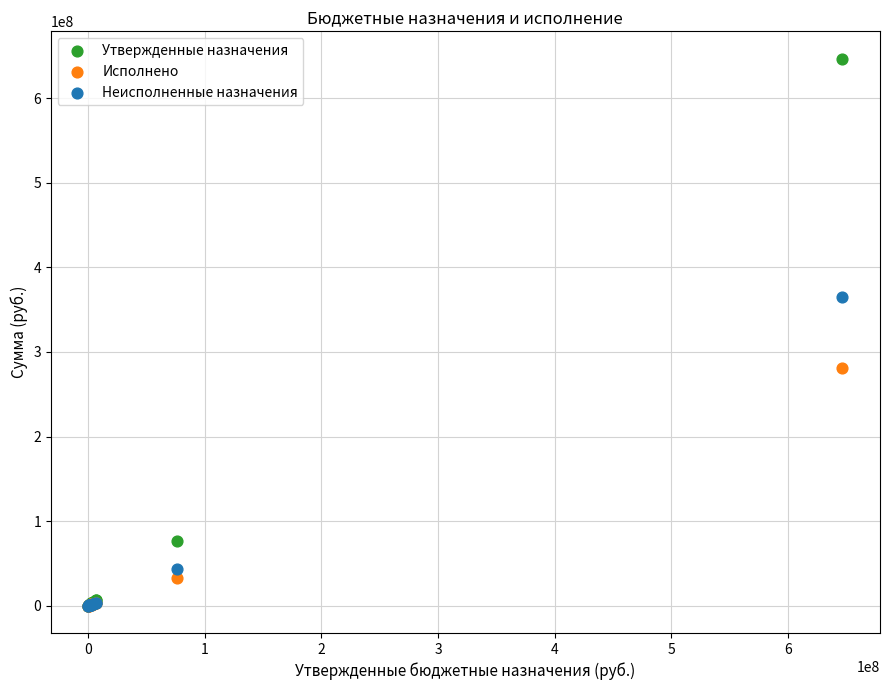

In the Неисполненные назначения series, what Y value is closest to 182641609?

43845469.7